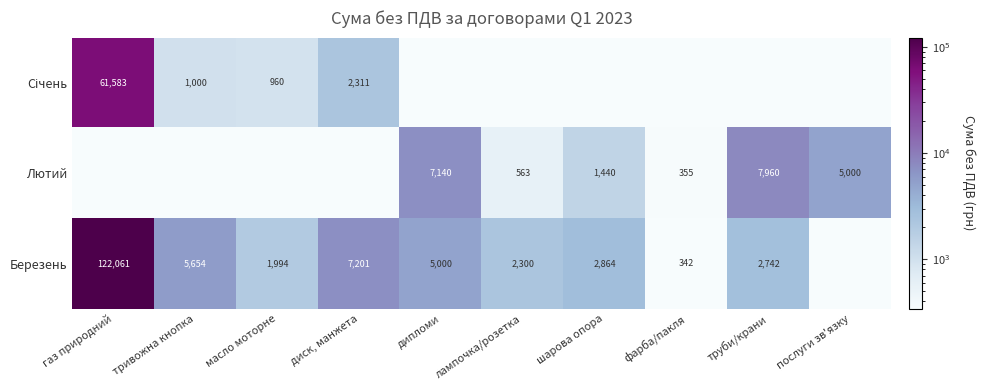

What is the difference between the highest and lowest values at послуги зв'язку?

4999.9